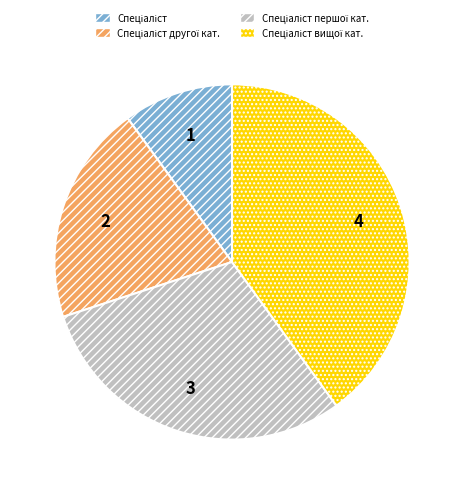

How many segments does this pie chart have?

4